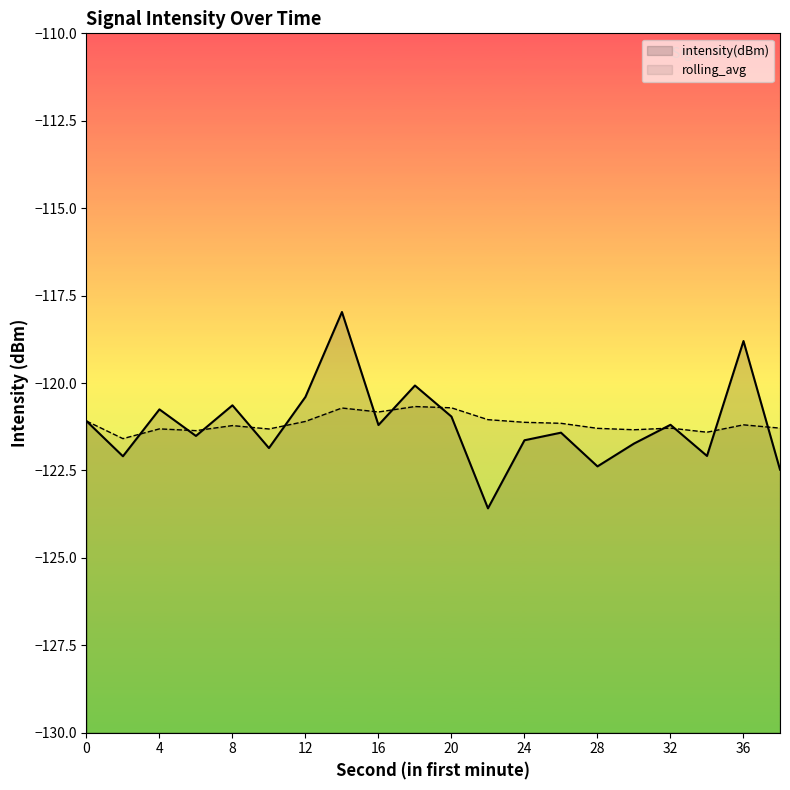

How many lines are shown in the chart?

2